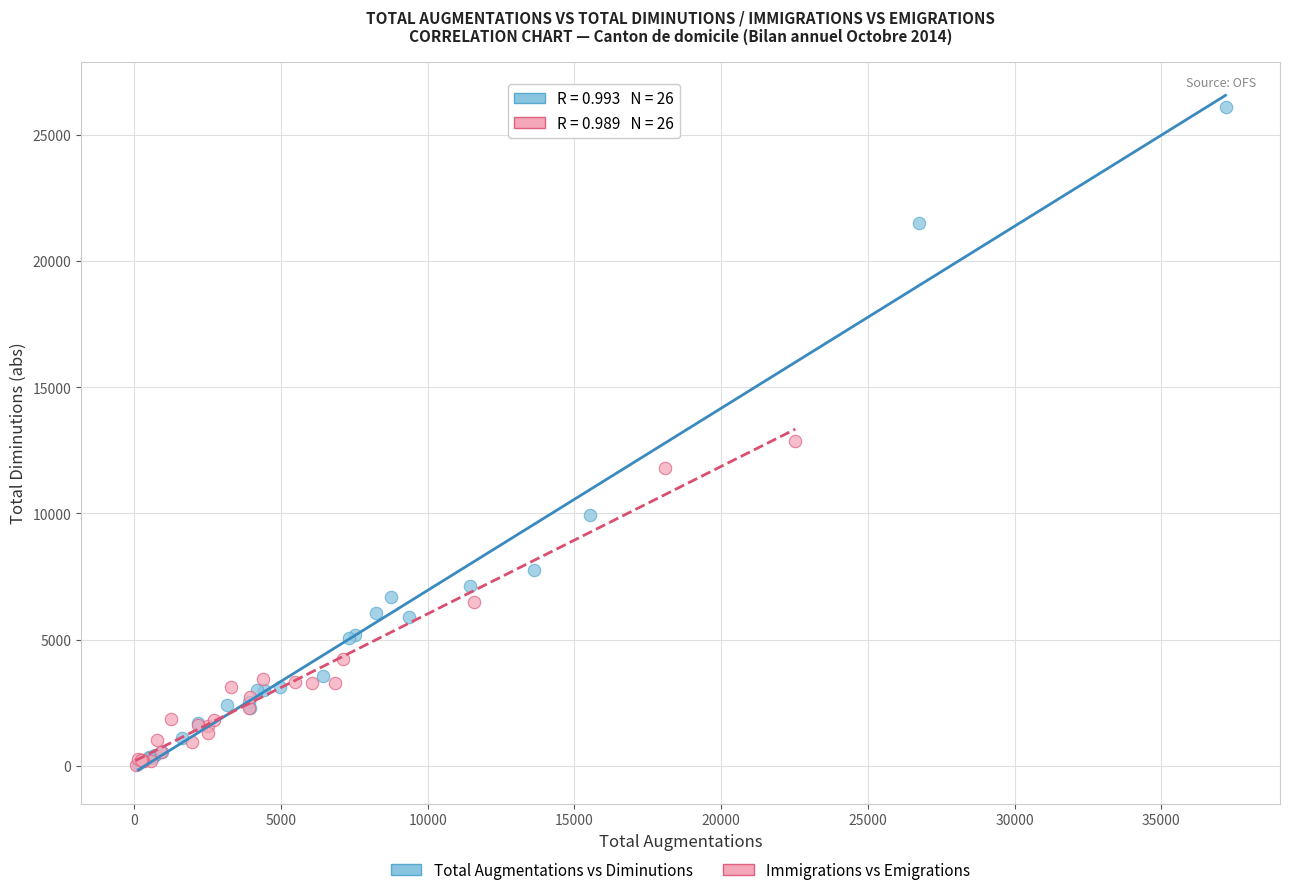

Which series has the widest spread of Y values?

Total Augmentations vs Diminutions